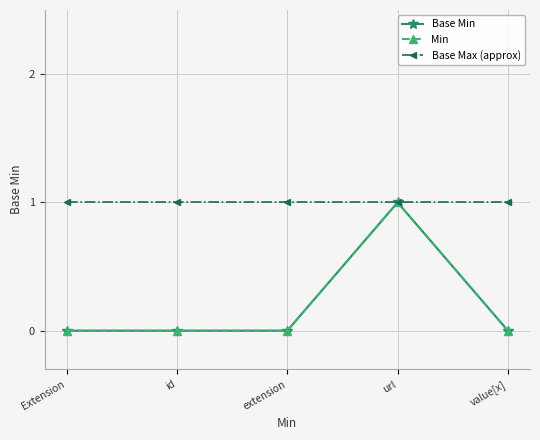

What is the label of the 4th point from the left?

url